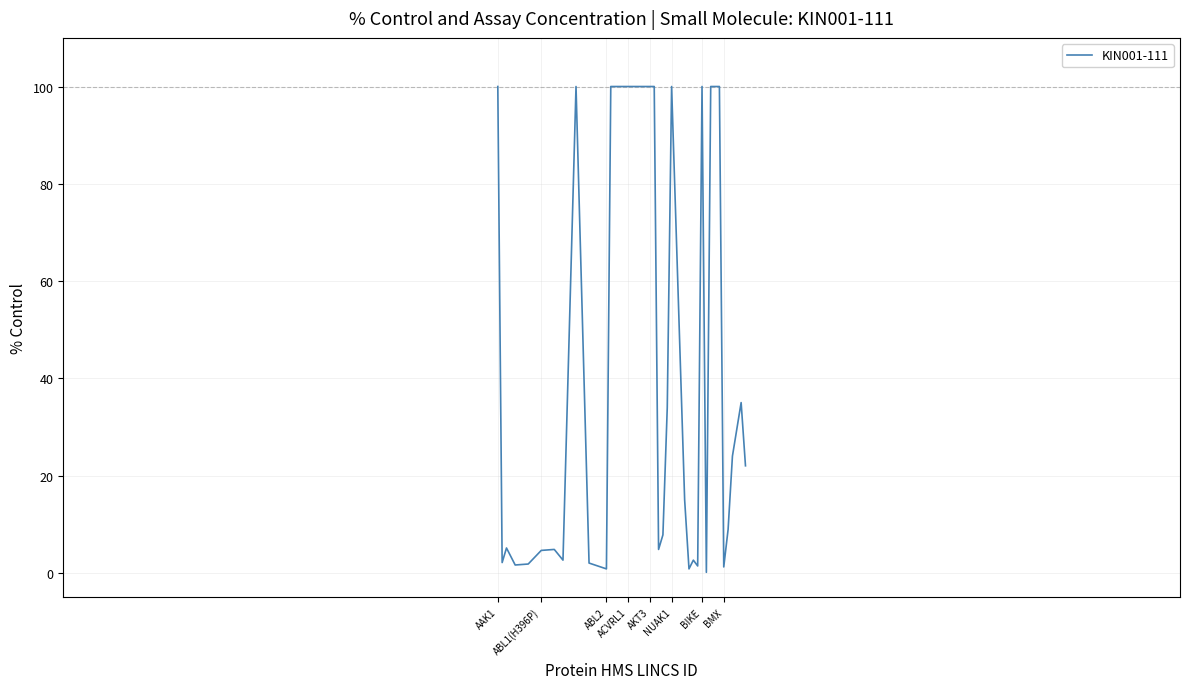

What is the difference between the maximum and minimum values?

99.9